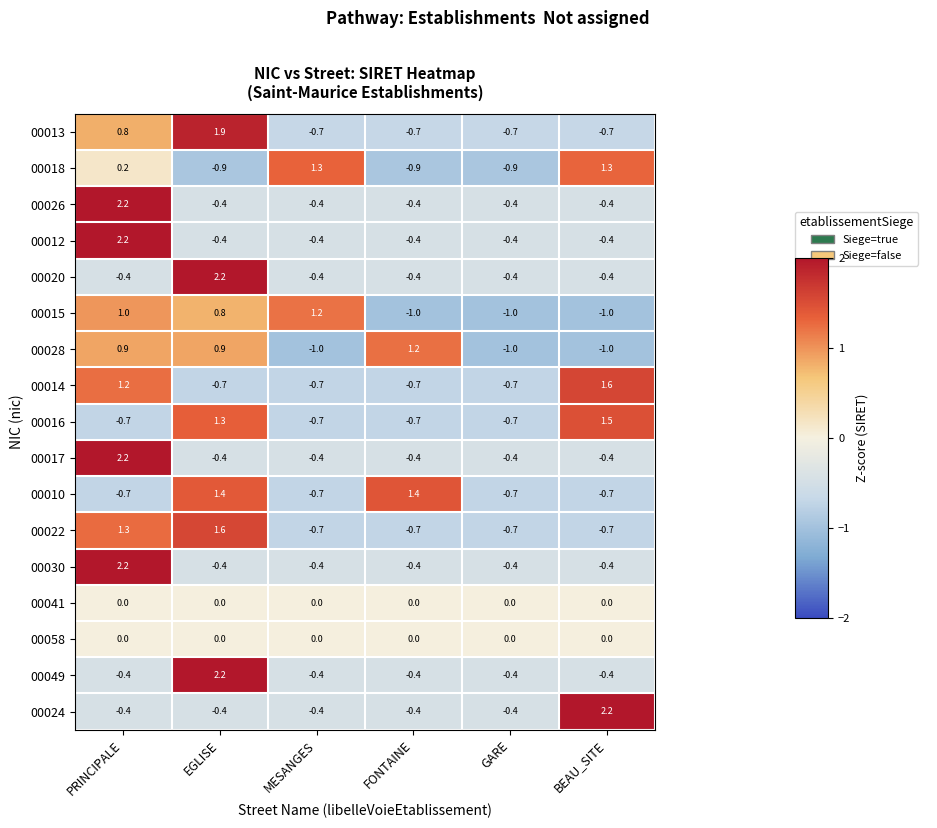

Which category has the highest value in the 00049 series?

EGLISE